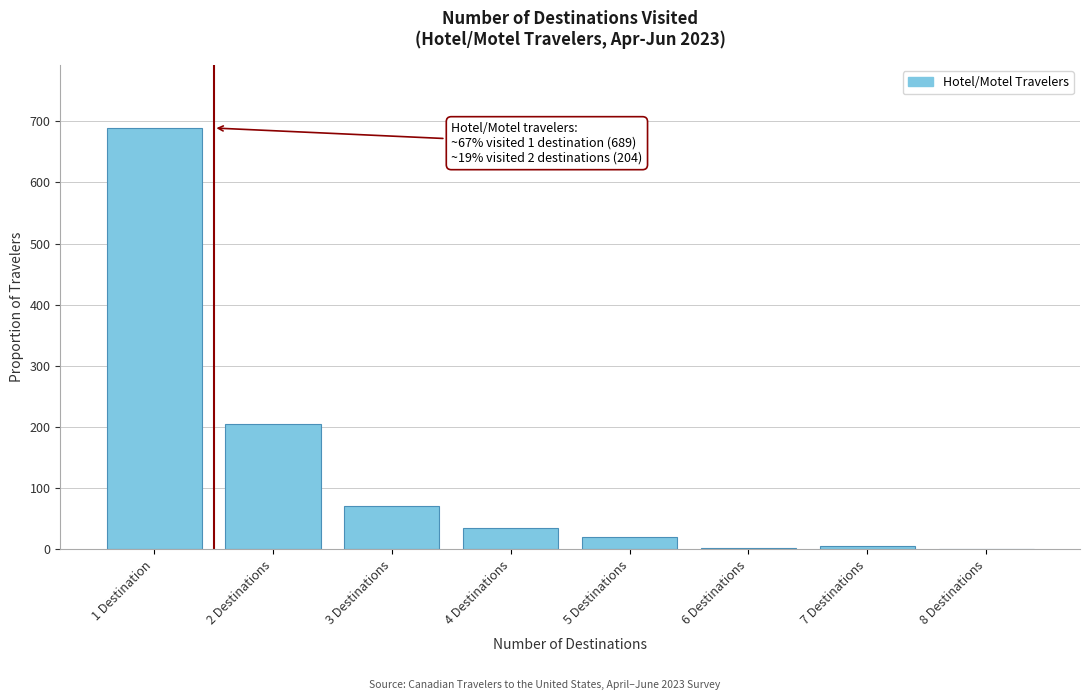

The value at 4 Destinations is 34. True or false?

True